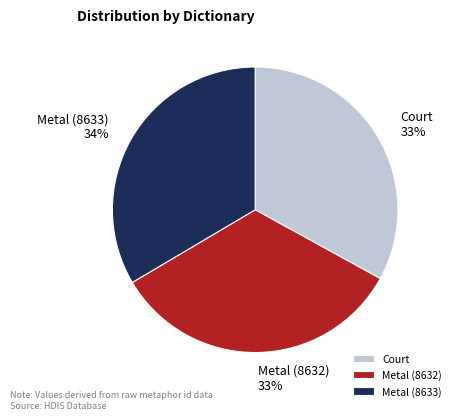

Approximately how many times larger is the value at Metal (8632) compared to Court?

1.0